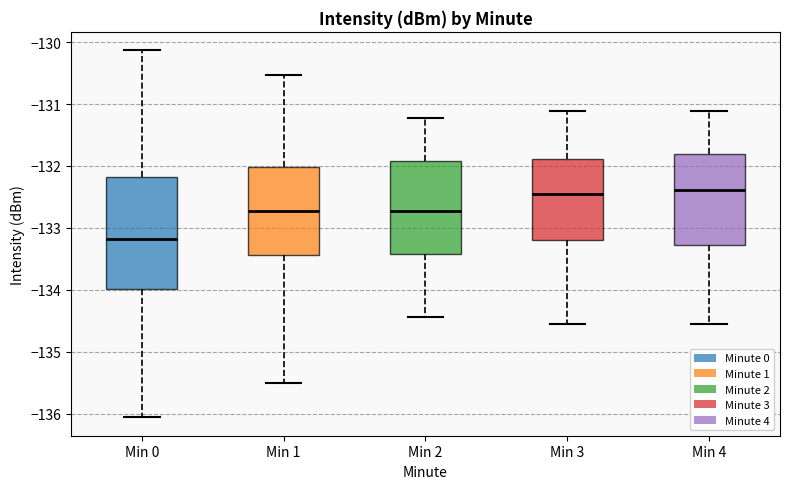

Where does the median line of the box for Min 1 sit on the y-axis? The values are not printed on the chart, so give them approximately, as read against the axis.

-132.7